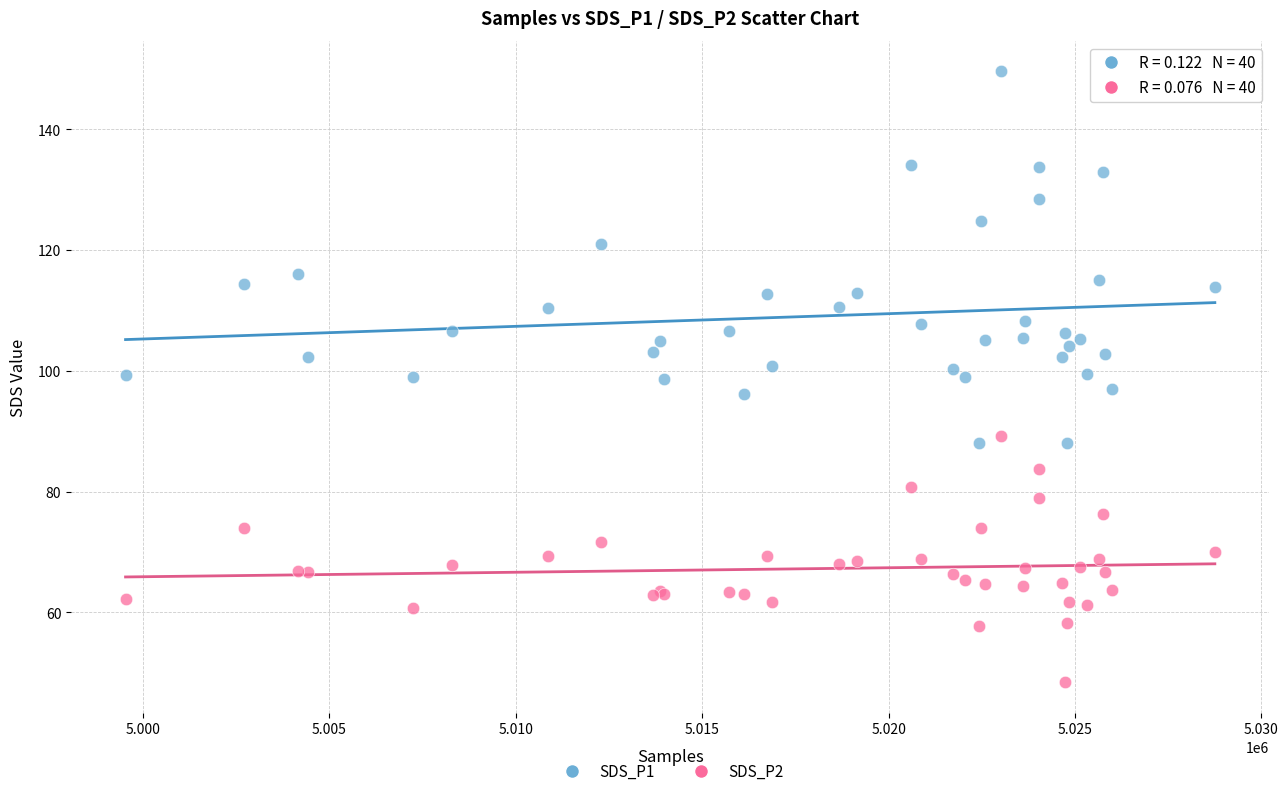

What are all the series names shown in the legend?

SDS_P1, SDS_P2